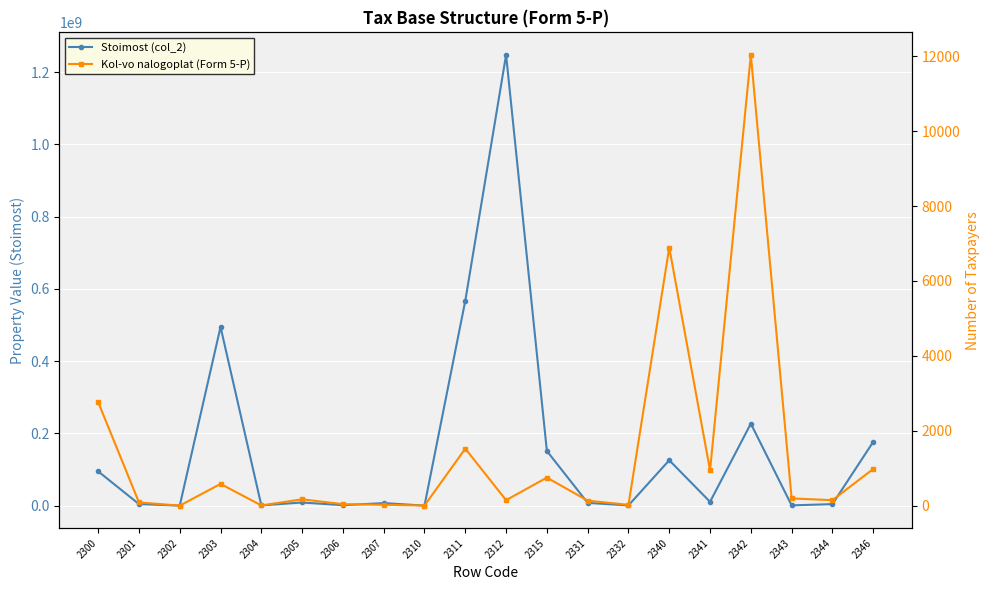

What is the sum of all Stoimost (col_2) values?

3132012804